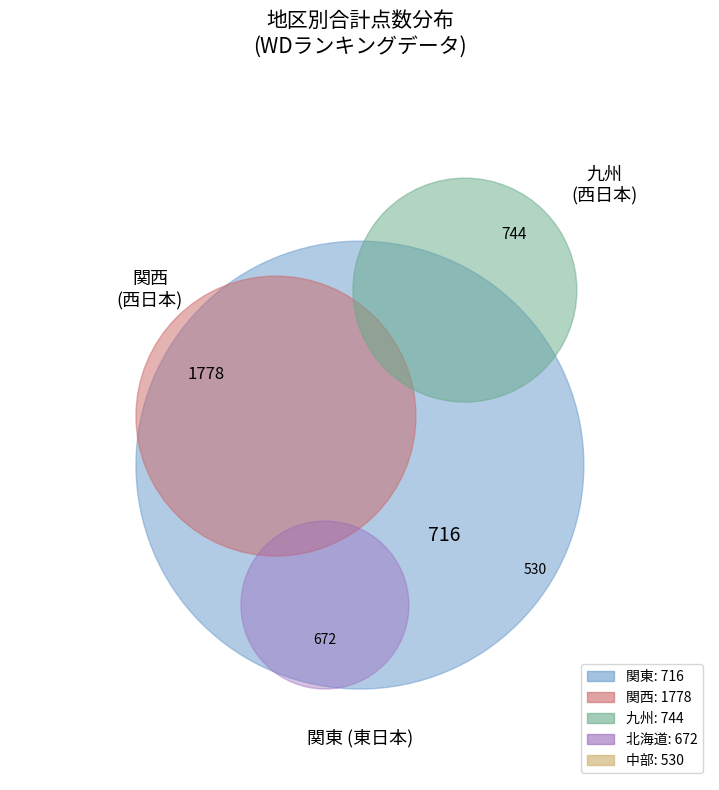

What percentage is the 九州 slice, to the nearest percent?

17%